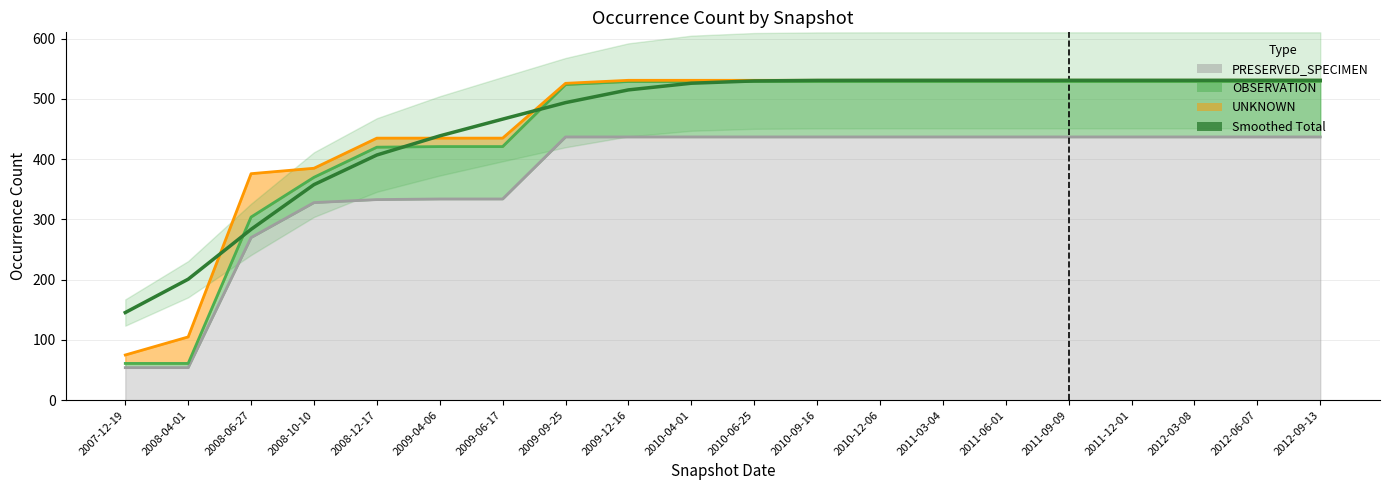

What is the maximum value shown in the chart?

531.0